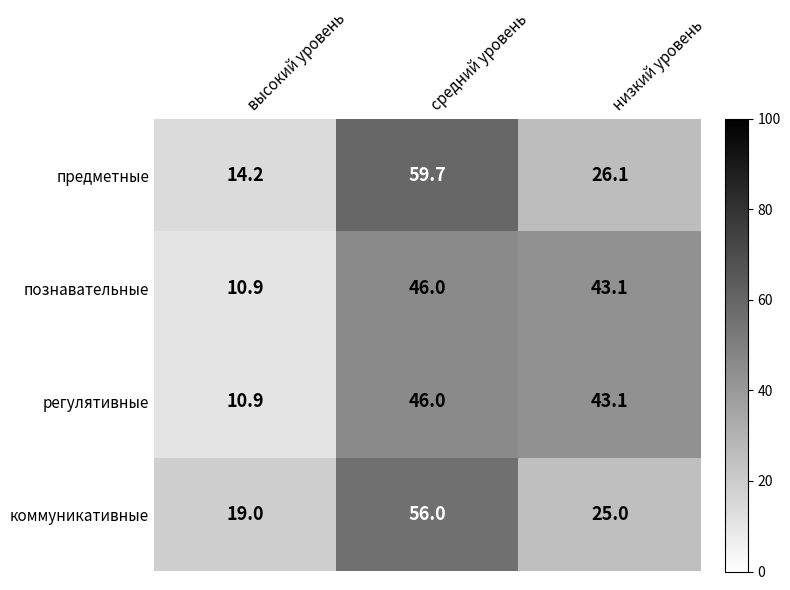

Is it true that познавательные equals 13.1 at средний уровень?

False